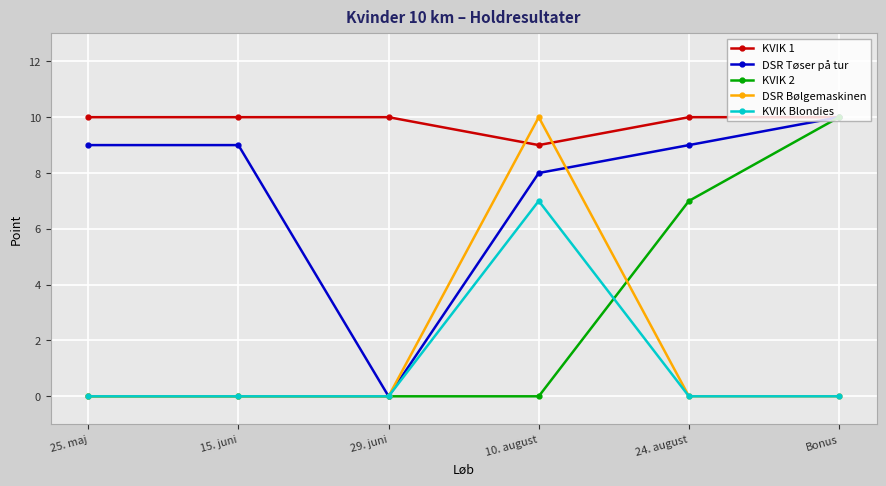

In KVIK Blondies, how many points are higher than both neighbors (excluding endpoints)?

1